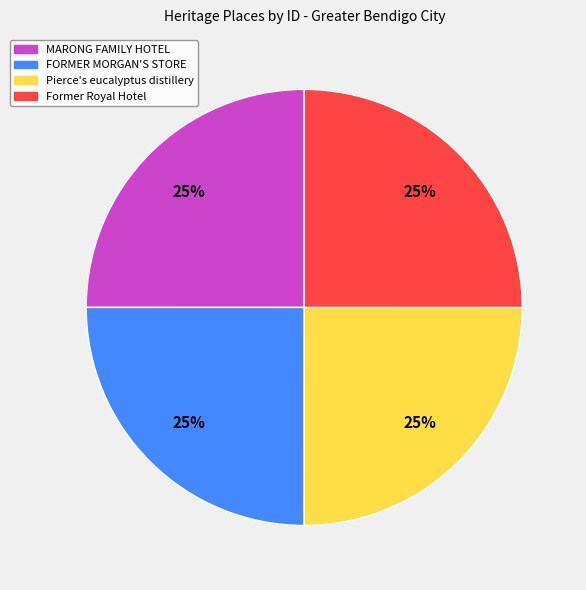

To the nearest percent, what portion does Former Royal Hotel represent?

25%